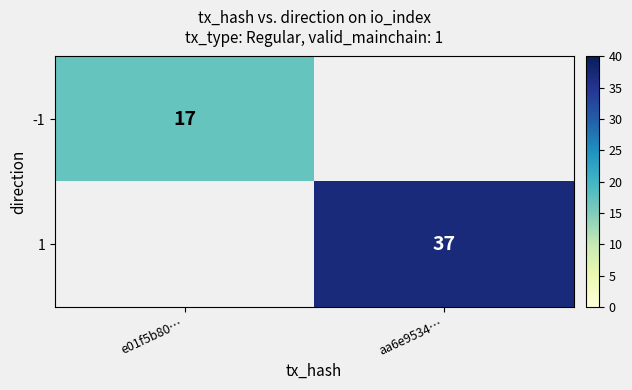

The 1 series shows 49 at aa6e9534…. True or false?

False